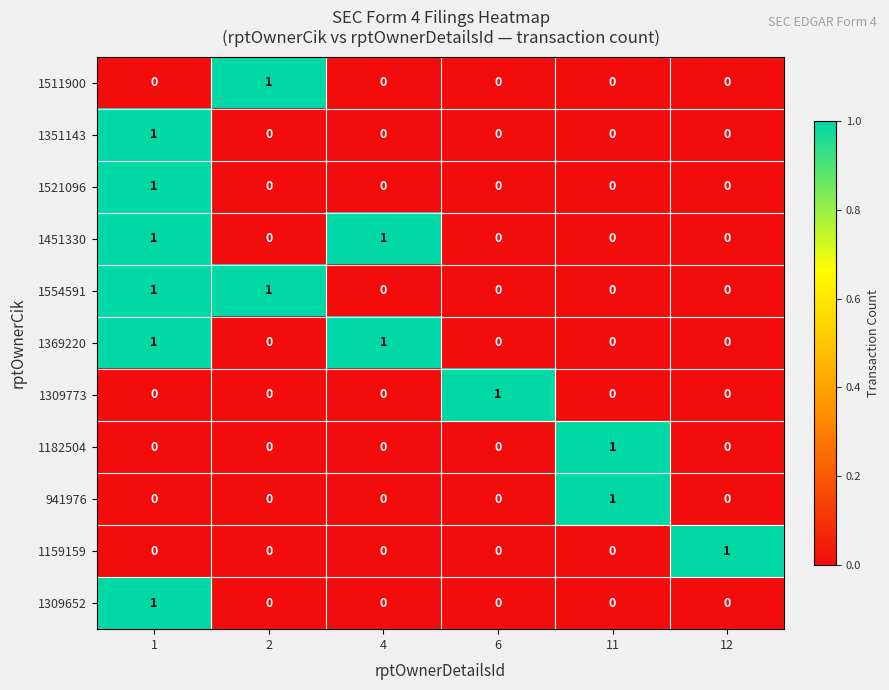

What is the maximum value shown in the chart?

1